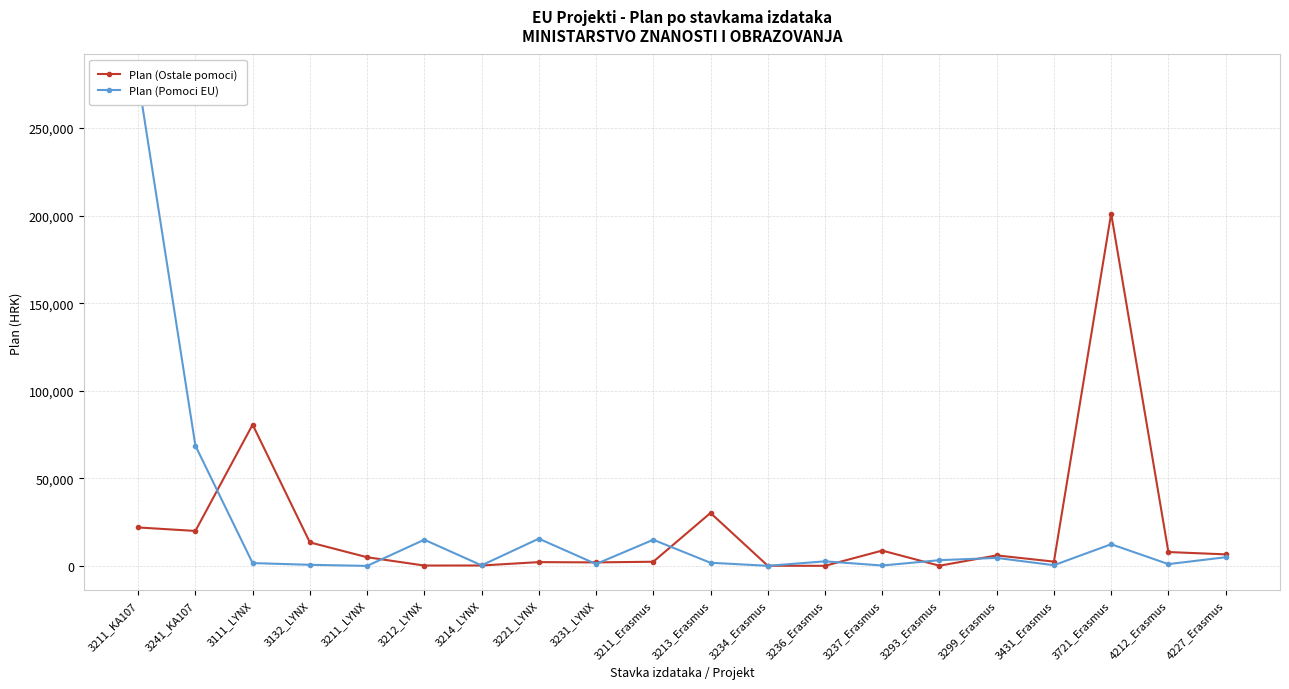

What is the sum of all Plan (Pomoci EU) values?

427953